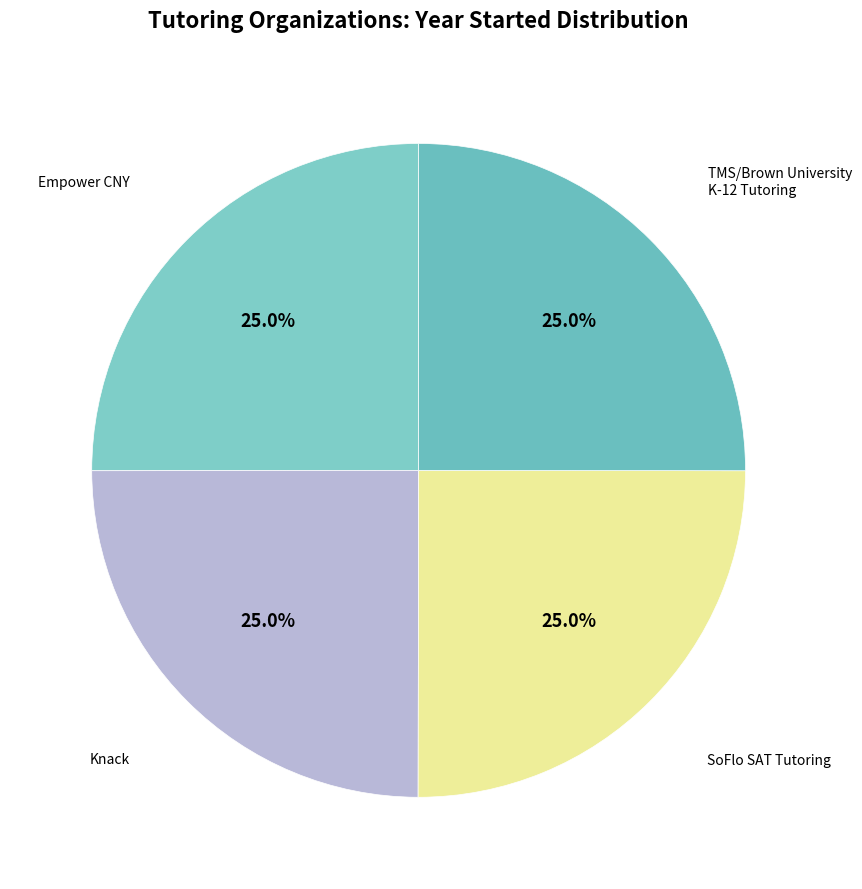

Count the number of slices in the pie.

4